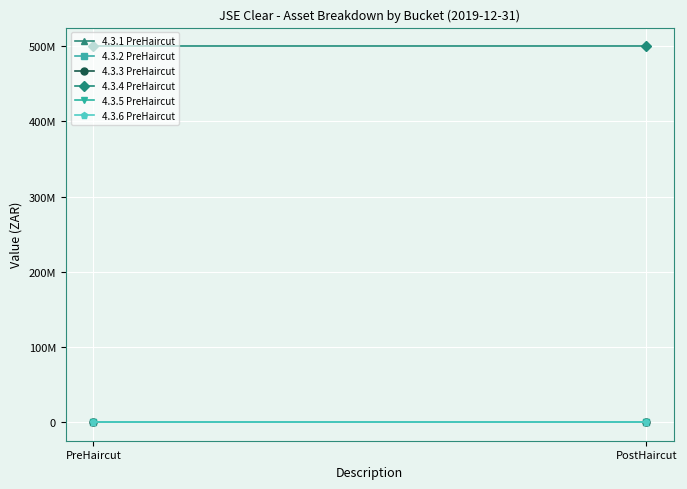

Reading left to right, what are all the values shown in this chart?

4.3.1 PreHaircut: PreHaircut=0	PostHaircut=0
4.3.2 PreHaircut: PreHaircut=0	PostHaircut=0
4.3.3 PreHaircut: PreHaircut=0	PostHaircut=0
4.3.4 PreHaircut: PreHaircut=500000000	PostHaircut=500000000
4.3.5 PreHaircut: PreHaircut=0	PostHaircut=0
4.3.6 PreHaircut: PreHaircut=0	PostHaircut=0